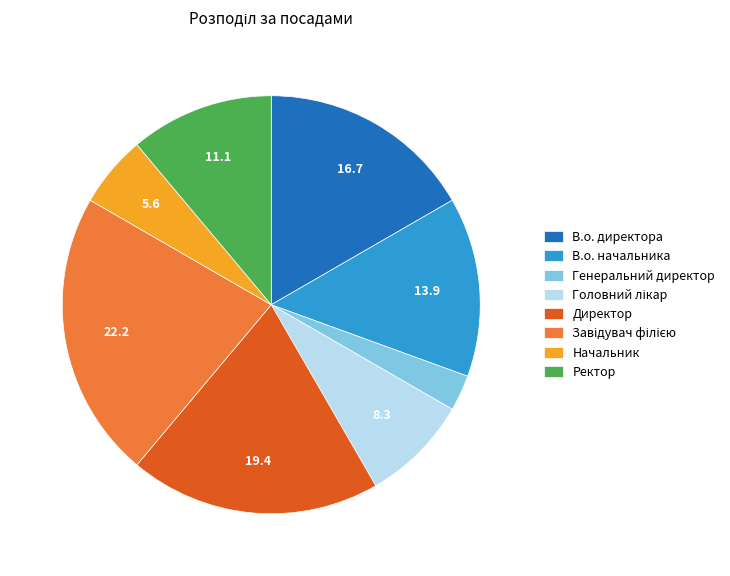

Combined, do Начальник and Ректор account for over 50%?

No